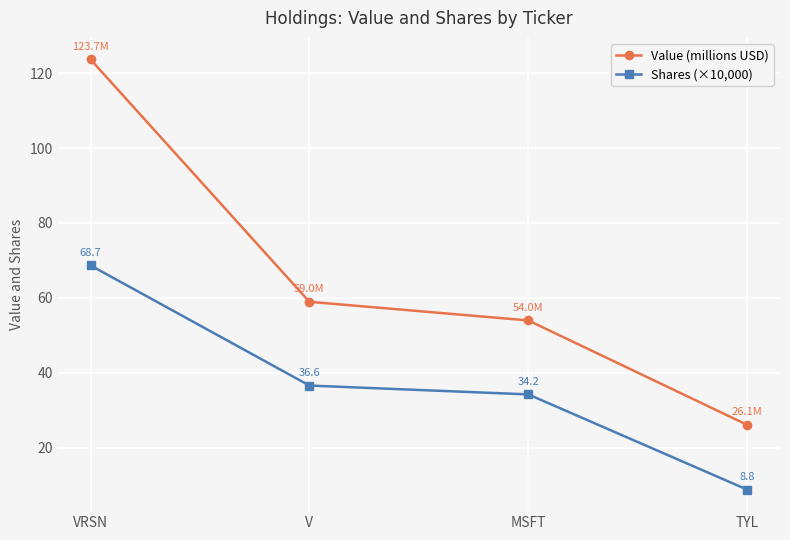

True or false: Shares (×10,000) has more than 1 interior local peaks.

False